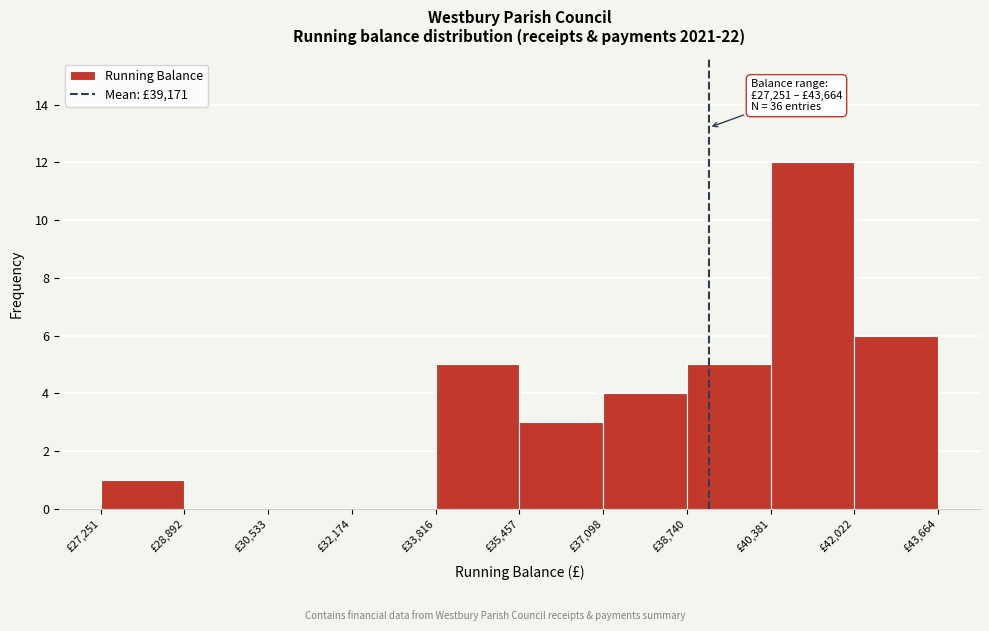

Over which range of the x-axis is the bar tallest?

40400 to 42000